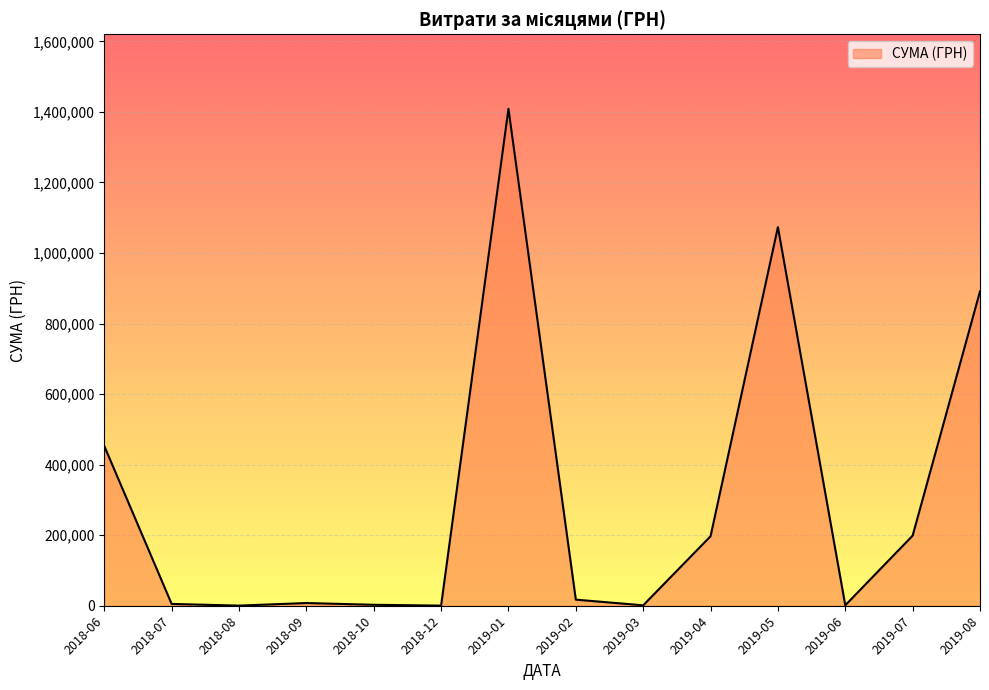

Approximately how many times larger is the value at 2019-08 compared to 2019-05?

0.8